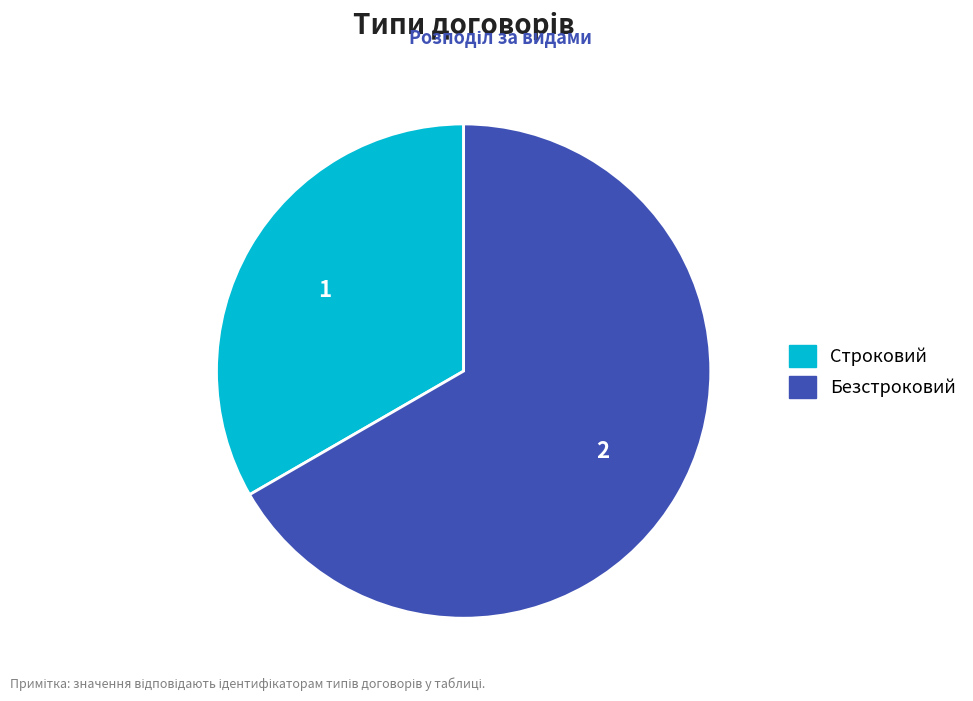

Which category accounts for the majority?

Безстроковий